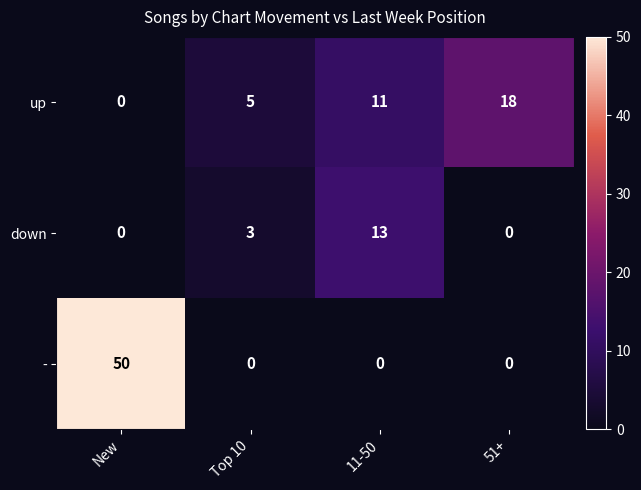

What is the greatest value displayed?

50